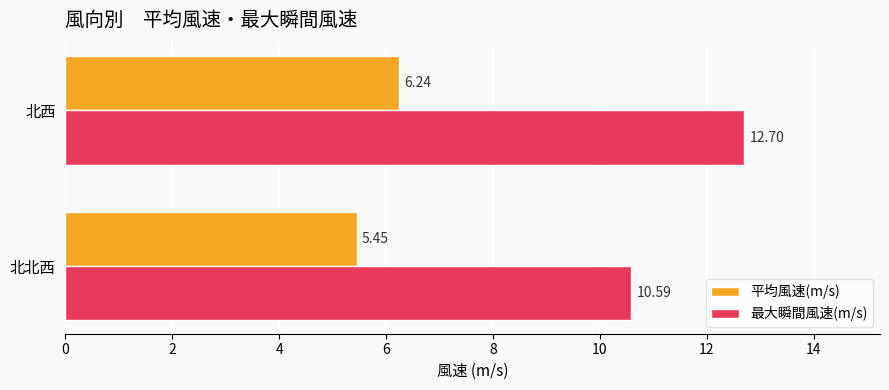

What is the sum of all 最大瞬間風速(m/s) values?

23.3